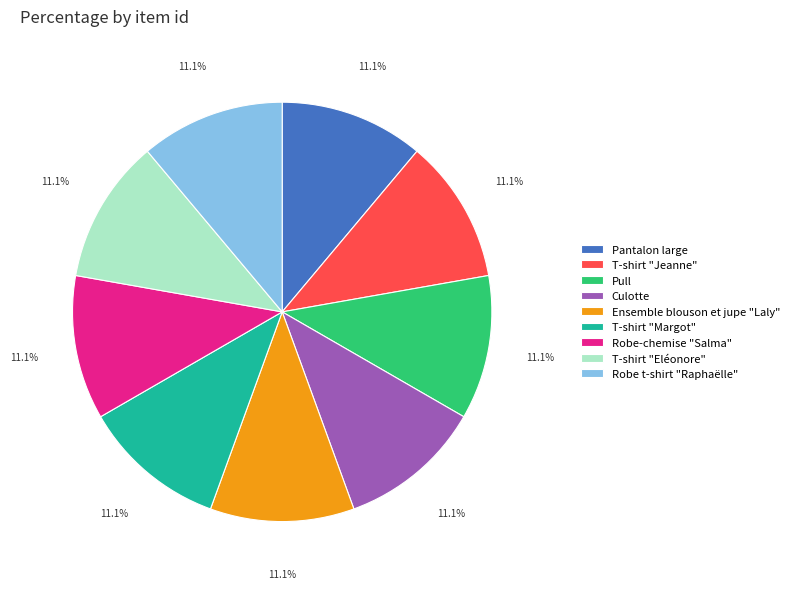

How much of the chart is everything except Pantalon large?

88.9%